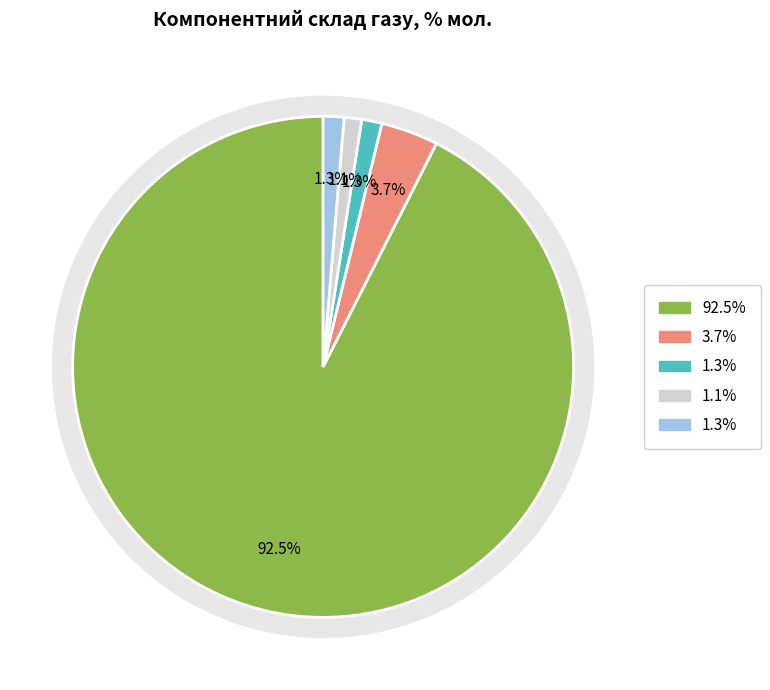

Is it true that метан, С1 is 99% of the pie?

False